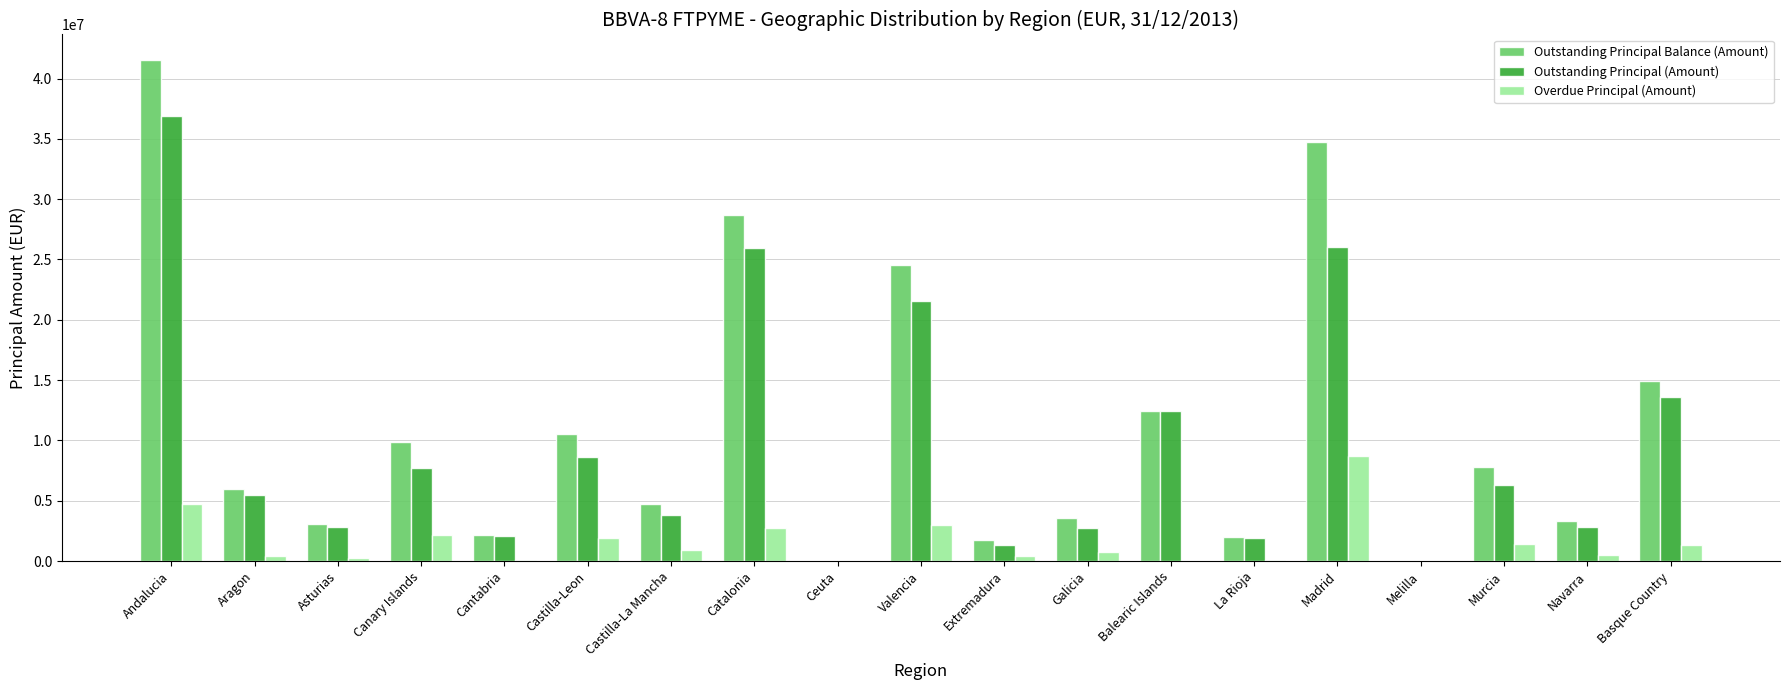

Between Aragon and Valencia, which series saw the biggest shift?

Outstanding Principal Balance (Amount)